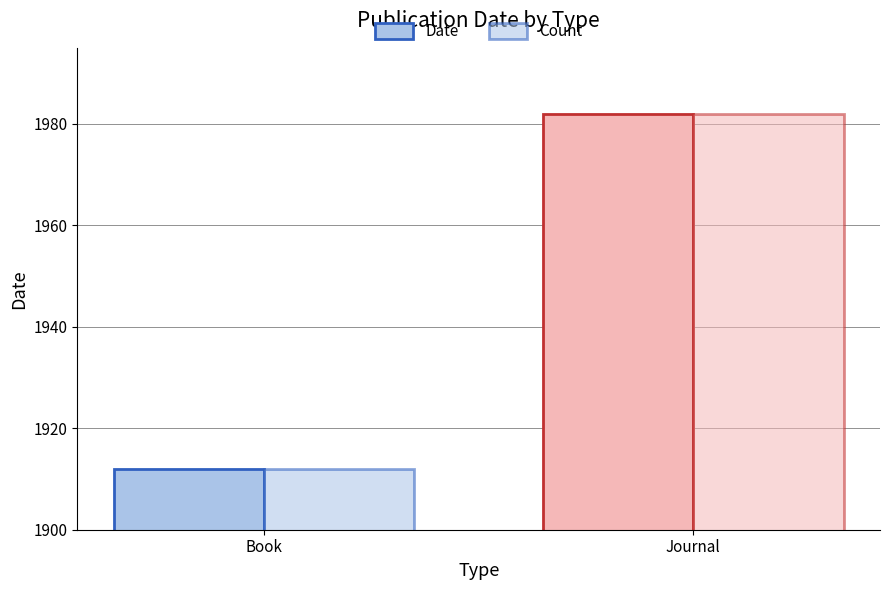

How many data points does each series have?

2